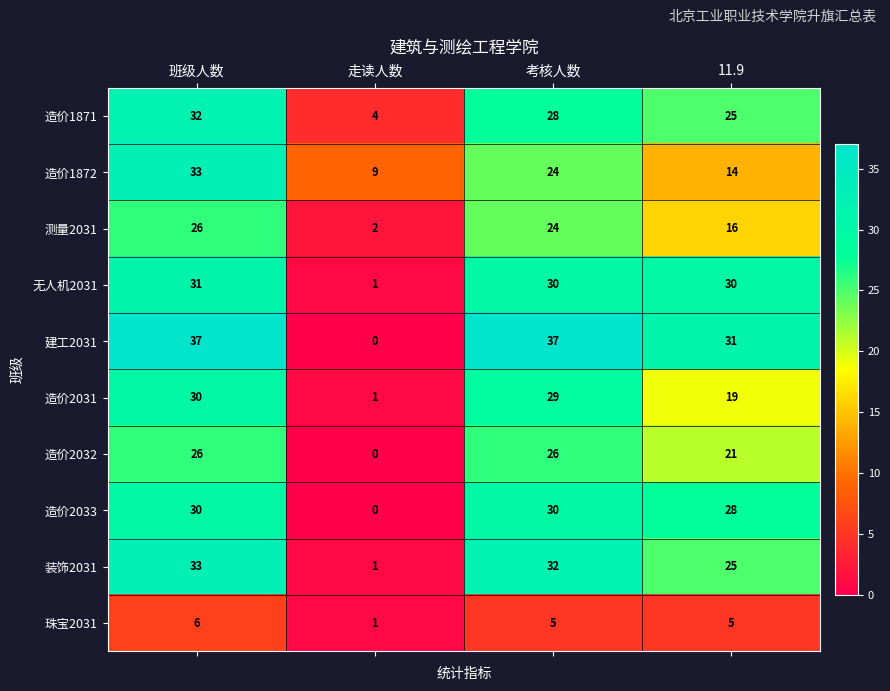

Which series has the largest range (max minus min)?

建工2031